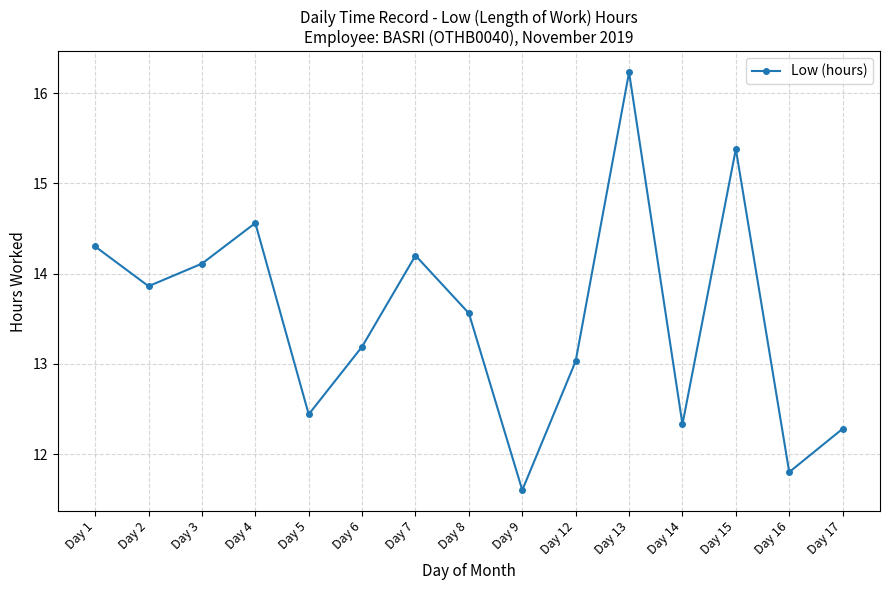

What is the minimum value shown in the chart?

11.6